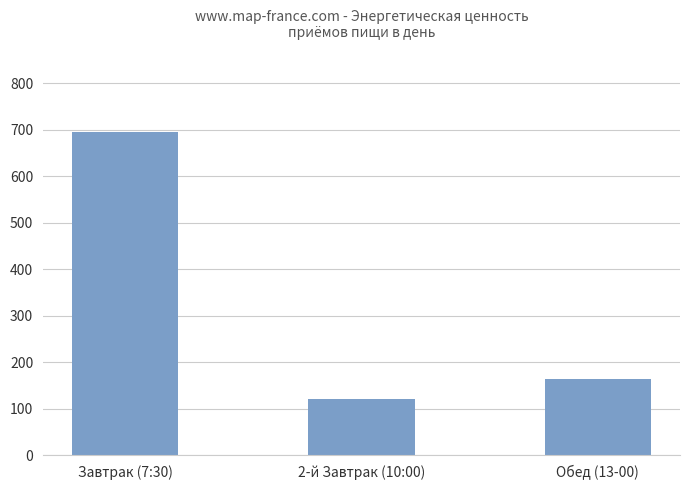

What is the average value?

327.0